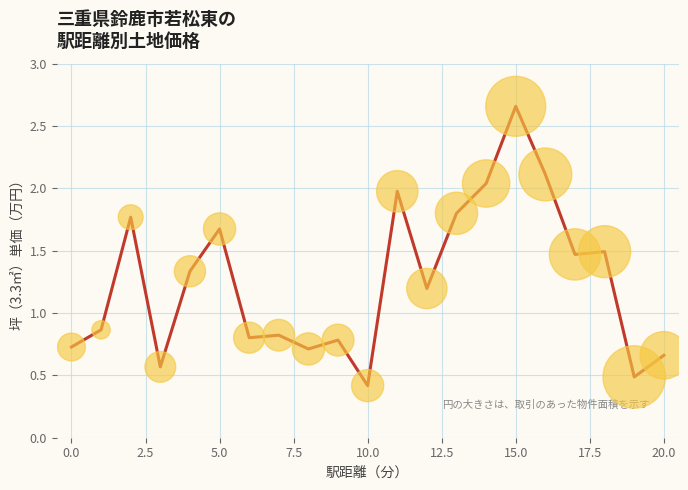

What is the minimum value shown in the chart?

0.4